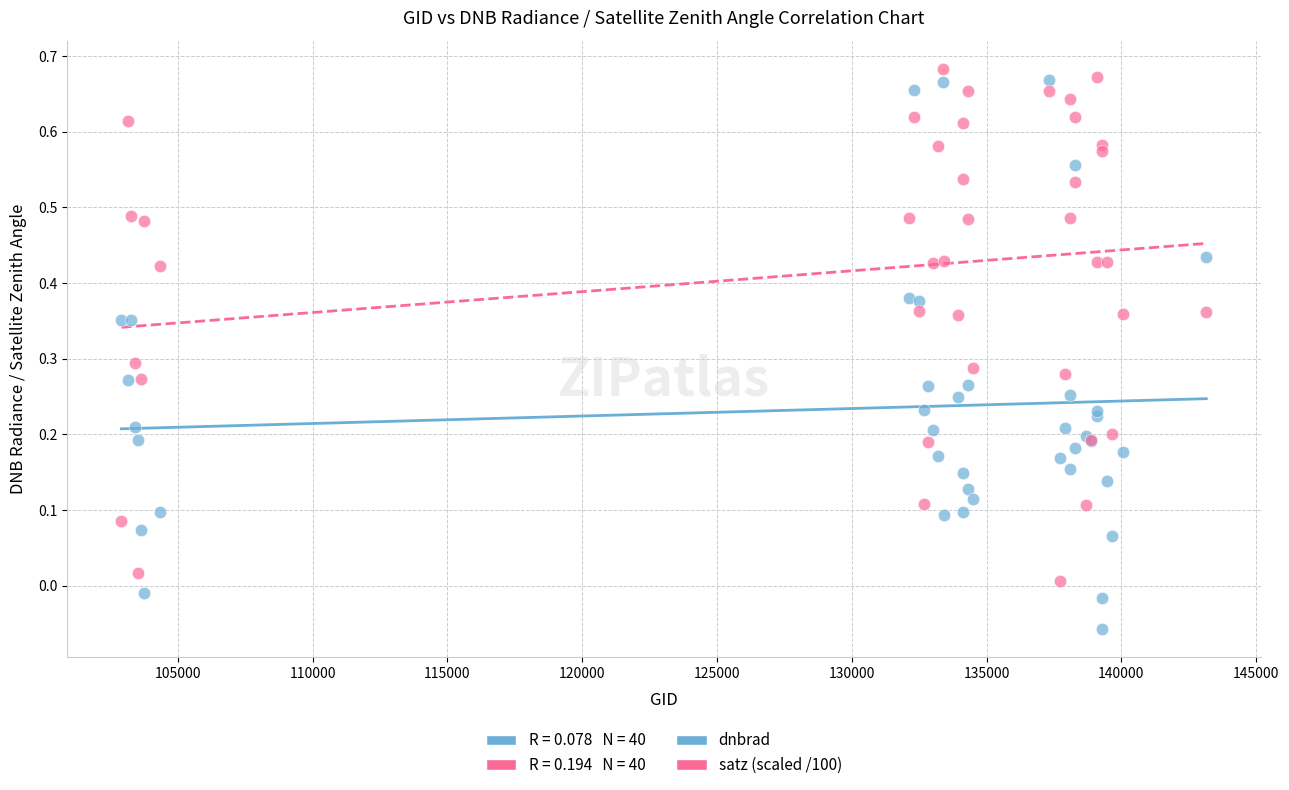

What is the X range (max minus min) for the scatter plot?

40240.0